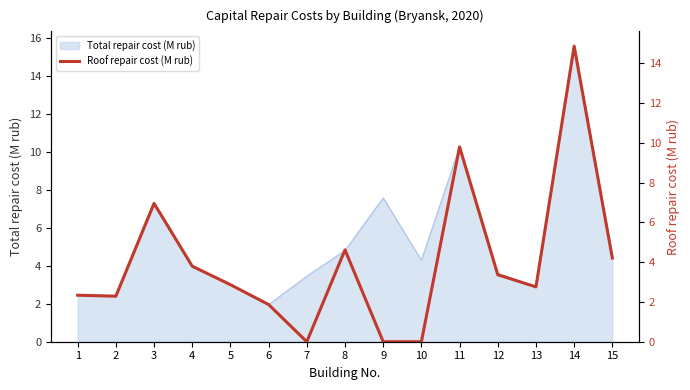

At which label is the value closest to 7?

3